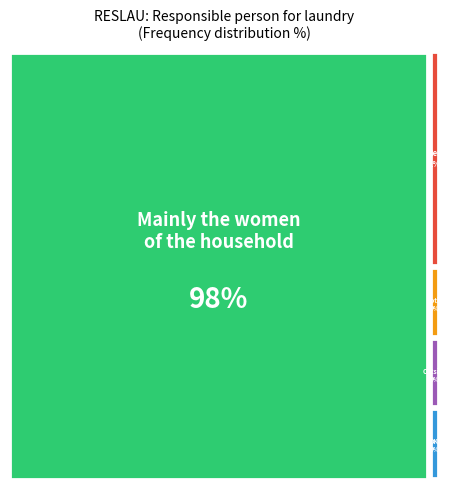

What percentage do Mainly the women of the household and Both male and female household members together represent?

99.0%